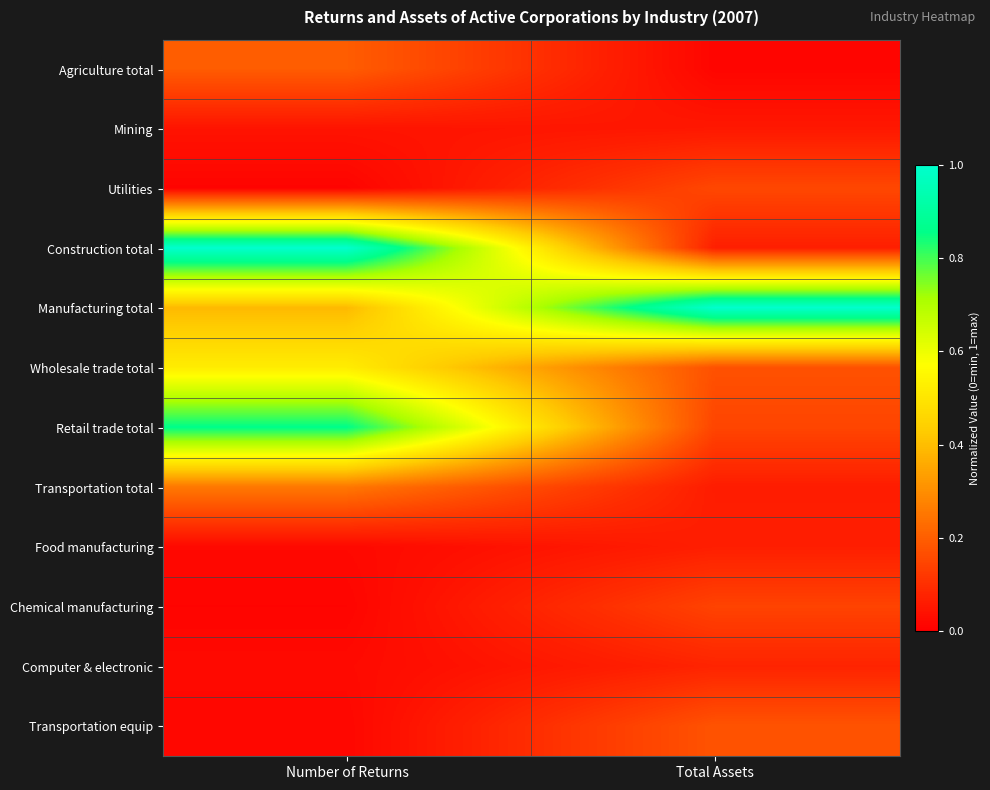

Which series has the largest total across all categories?

Manufacturing total